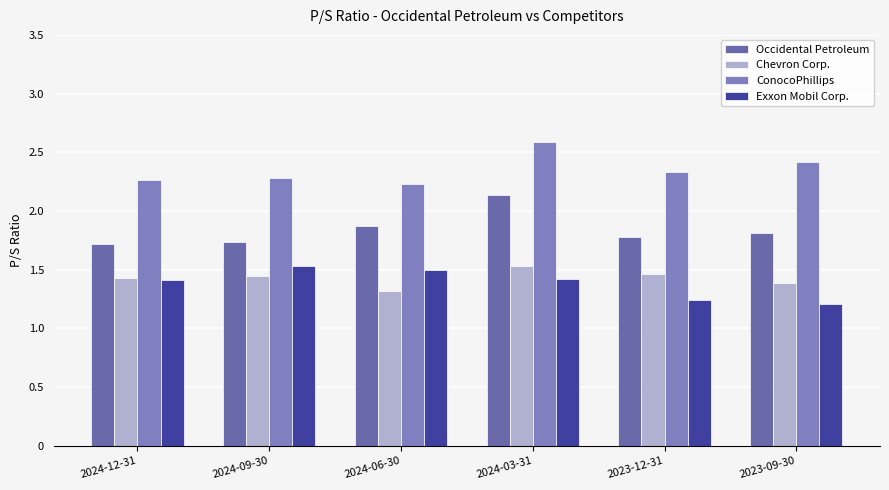

At which label is Occidental Petroleum closest to 1?

2024-12-31